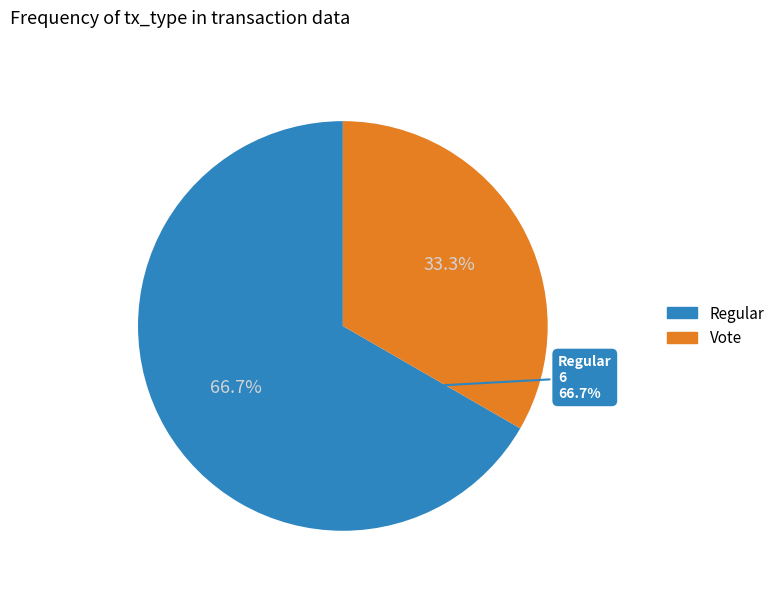

What portion of the pie excludes Vote?

66.7%